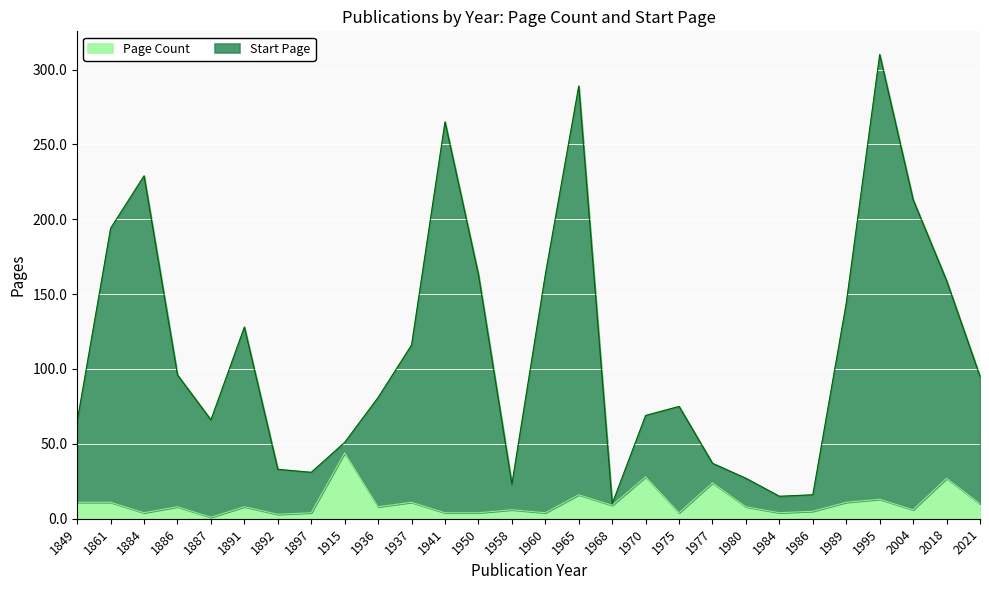

At which label does Start Page reach its minimum?

1968